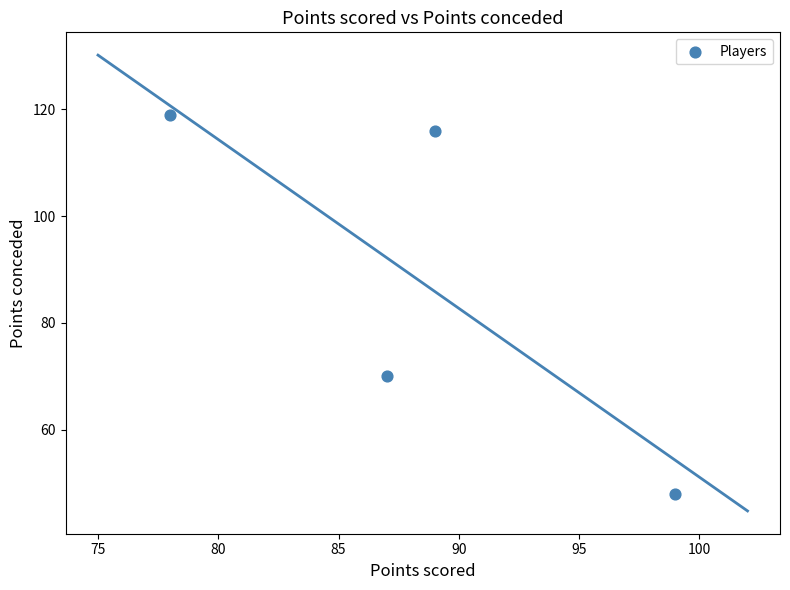

What is the range of Y values (max minus min)?

71